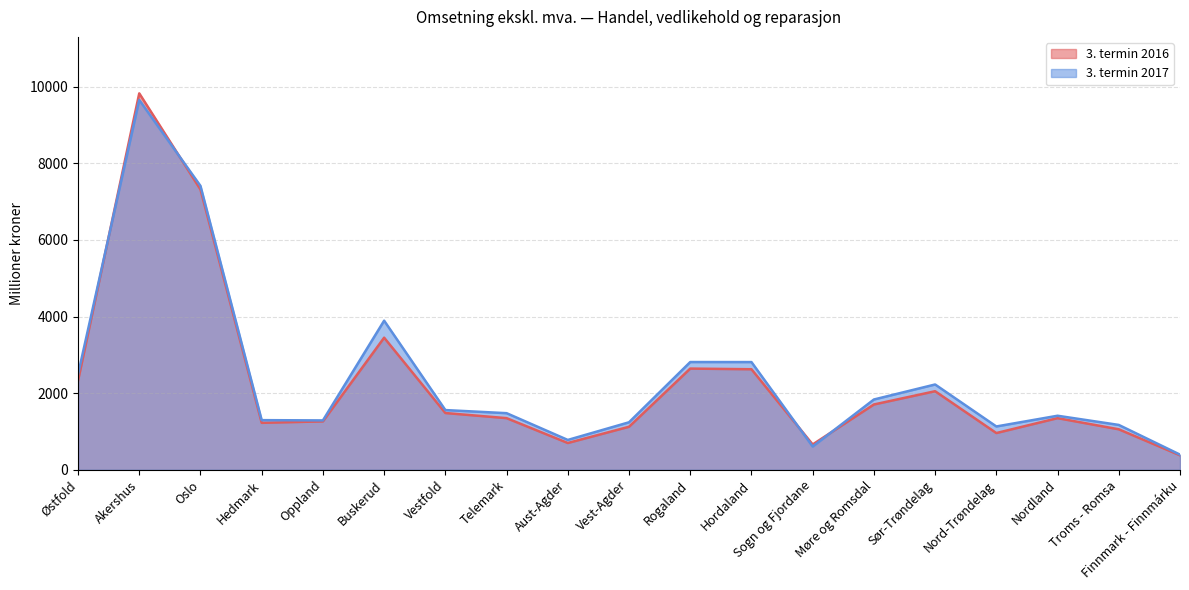

What are all the series names shown in the legend?

3. termin 2016, 3. termin 2017